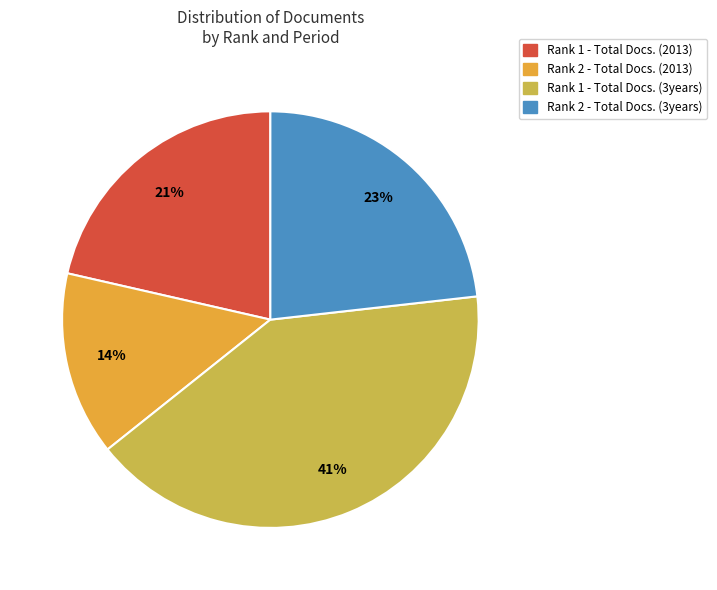

Which category has the smallest portion of the pie?

Rank 2 - Total Docs. (2013)